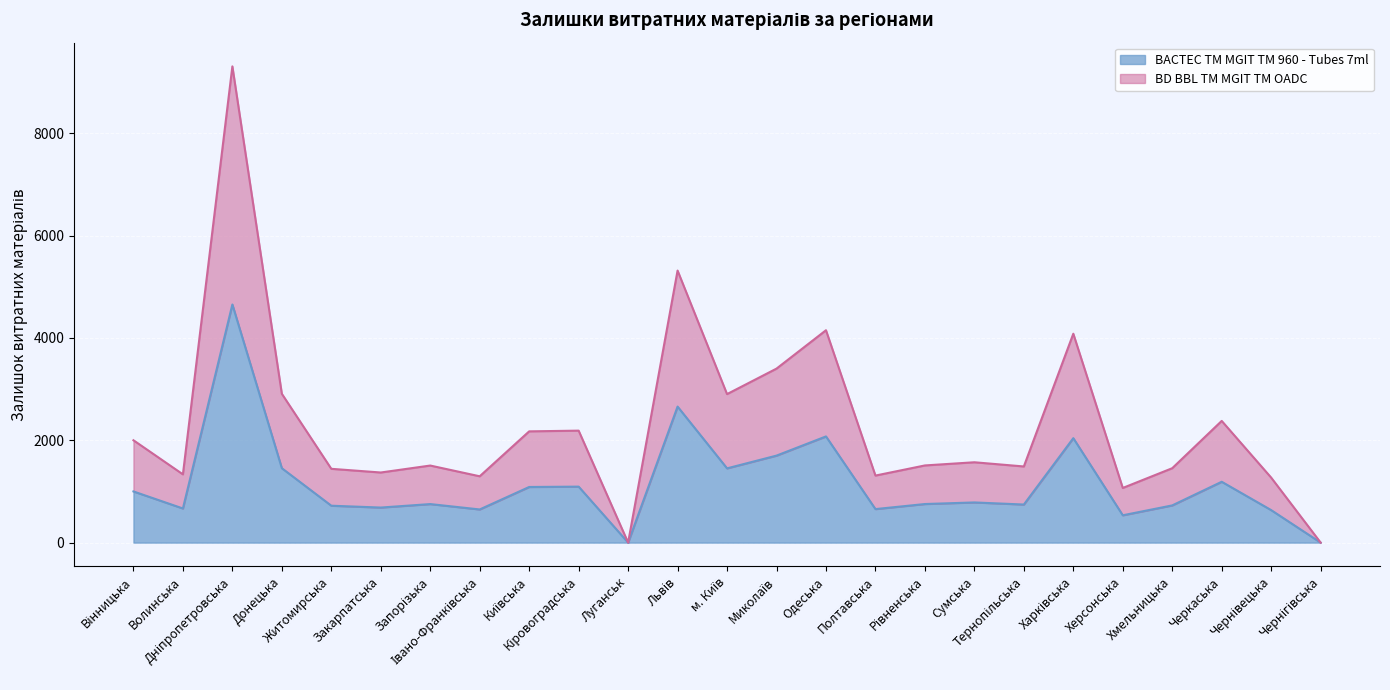

Reading right to left, list all the values displayed in this chart.

BACTEC TM MGIT TM 960 - Tubes 7ml: 0	635	1189	727	534	2041	744	785	754	655	2075	1700	1451	2658	0	1094	1087	648	753	685	721	1454	4653	667	1000
BD BBL TM MGIT TM OADC: 0	1270	2378	1454	1068	4082	1488	1570	1508	1310	4150	3400	2902	5316	0	2188	2174	1296	1506	1370	1442	2908	9306	1334	2000